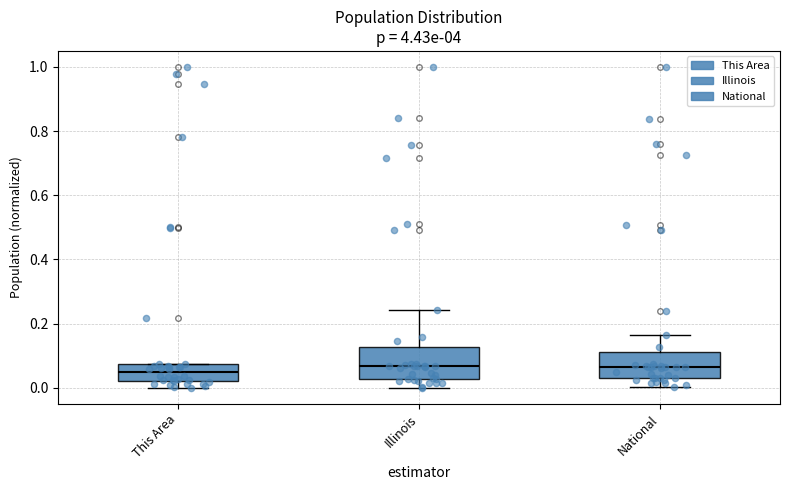

Where does the lower whisker of the box for This Area end on the y-axis? The values are not printed on the chart, so give them approximately, as read against the axis.

0.00